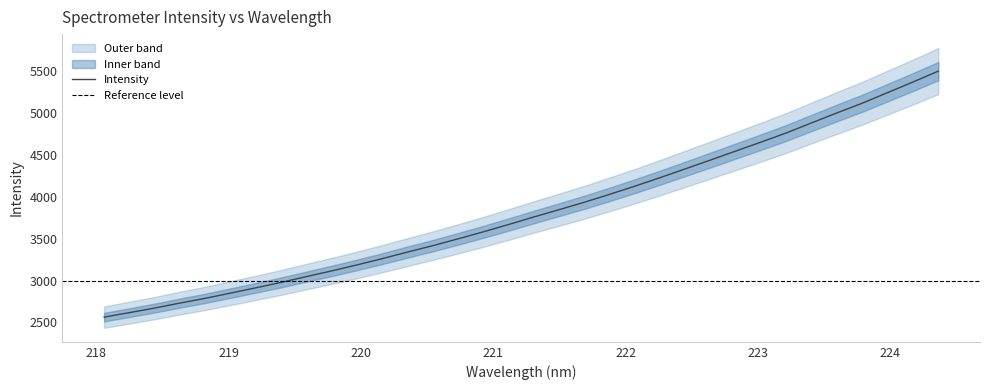

Reading left to right, what are all the values shown in this chart?

2563.9	2617.7	2672.2	2732.2	2788.7	2851.3	2914.5	2979.3	3048.8	3117.0	3188.3	3263.5	3342.0	3418.7	3500.4	3584.3	3671.6	3762.0	3849.2	3937.9	4032.9	4130.5	4232.8	4337.9	4444.0	4551.1	4658.1	4767.9	4887.9	5006.5	5122.3	5248.4	5374.4	5504.4